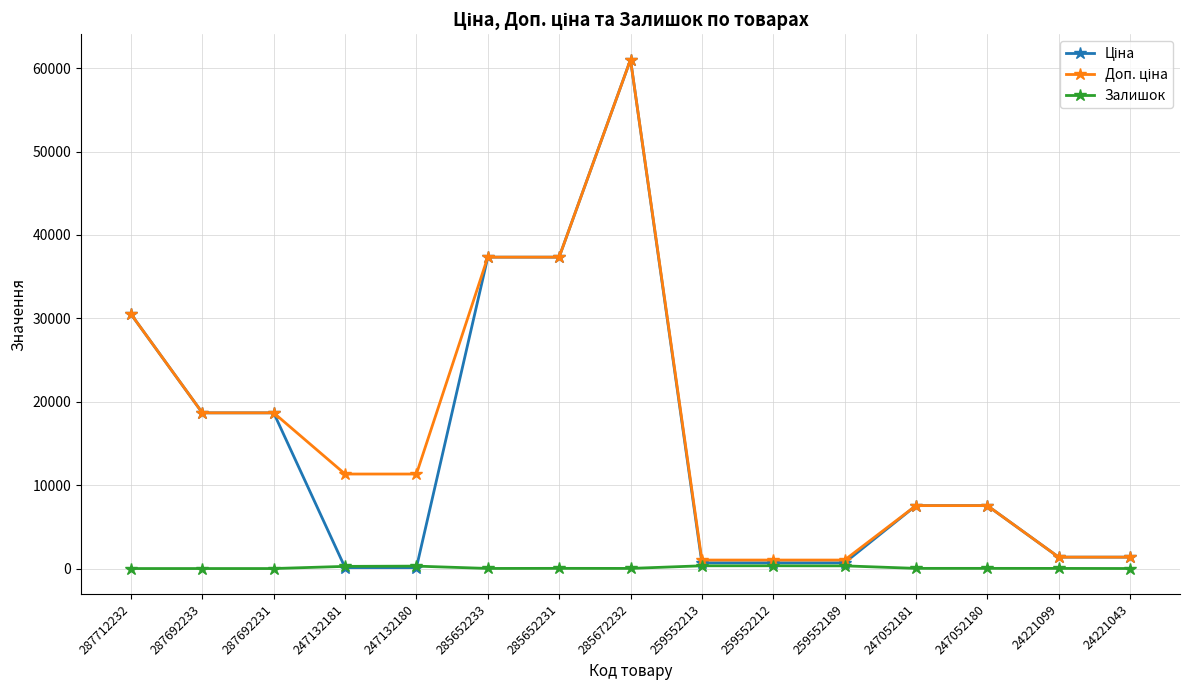

True or false: Залишок has more than 0 points higher than both neighbors.

True